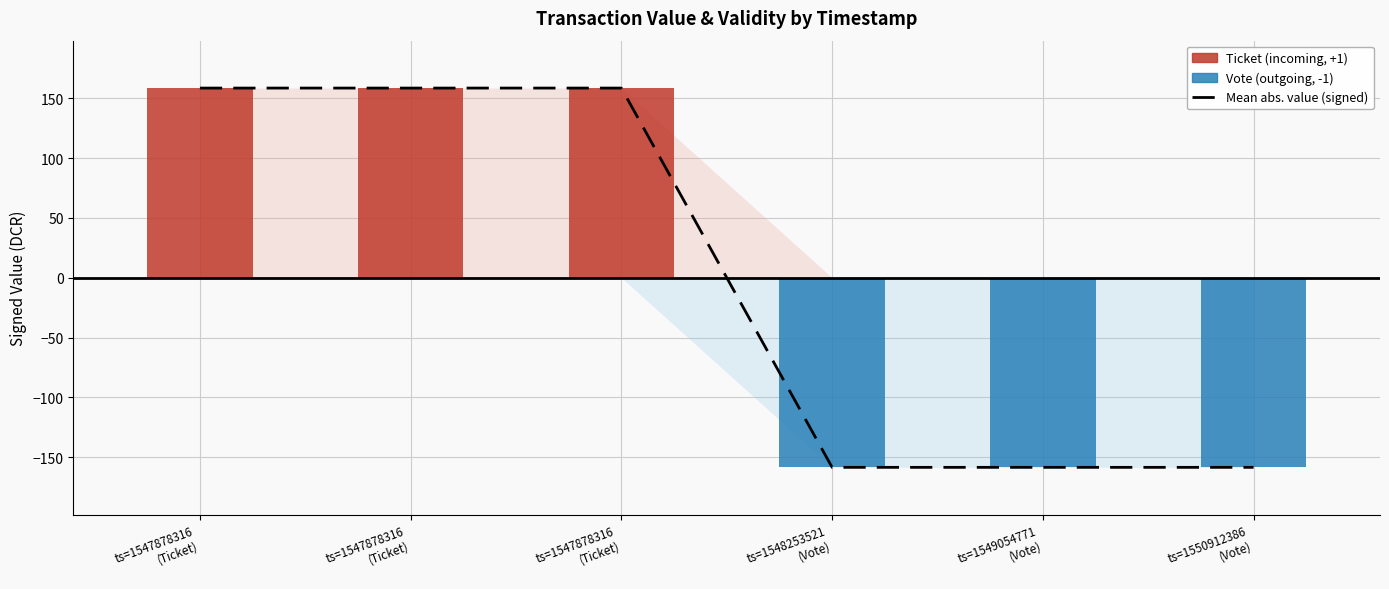

What is the difference between the values at ts=1549054771
(Vote) and ts=1547878316
(Ticket)?

317.0